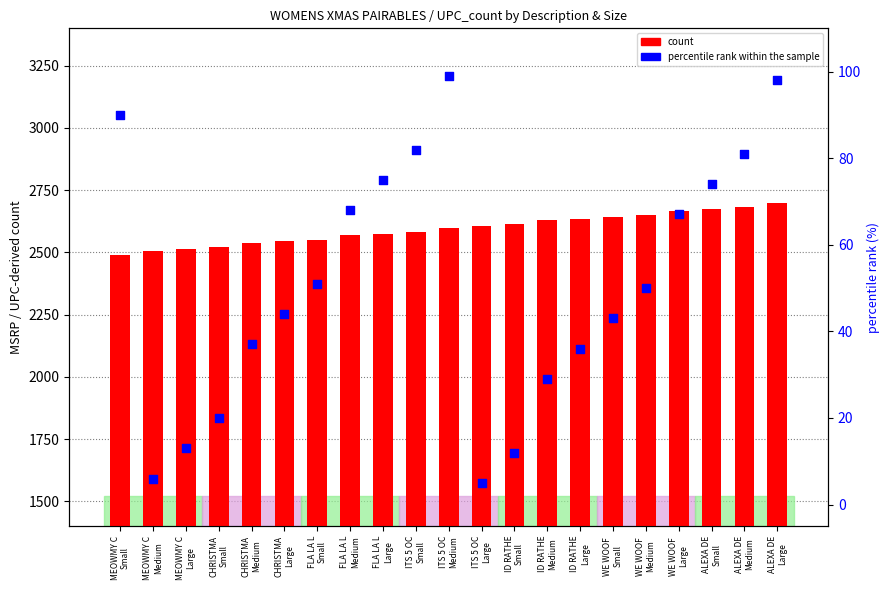

Which series reaches the maximum Y coordinate?

count